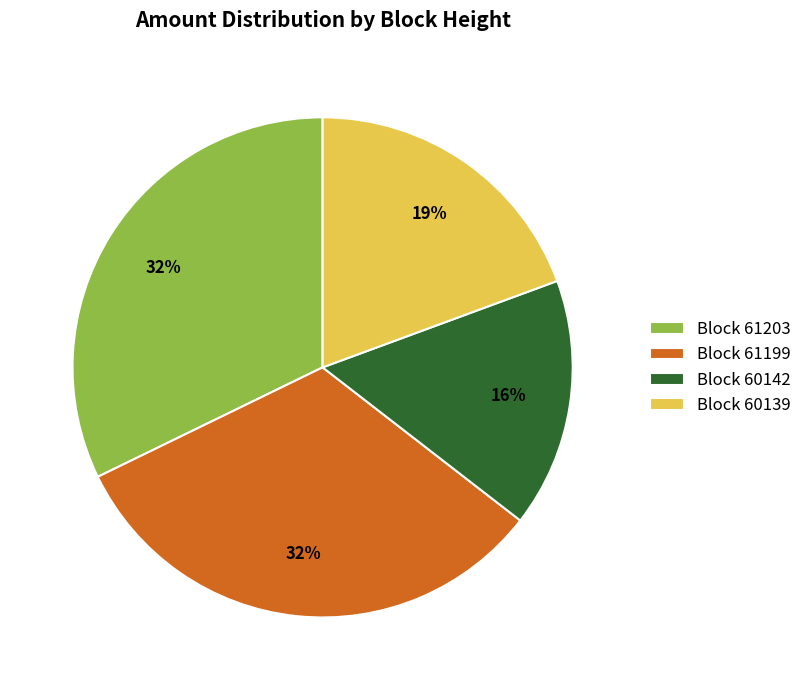

Is it true that Block 61203 is 32% of the pie?

True